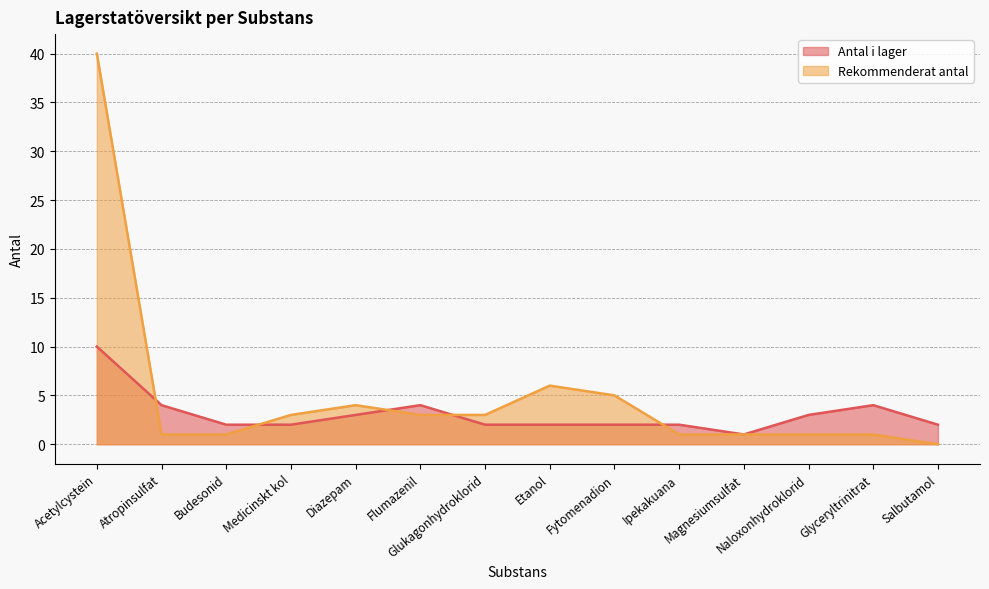

How many lines are shown in the chart?

2